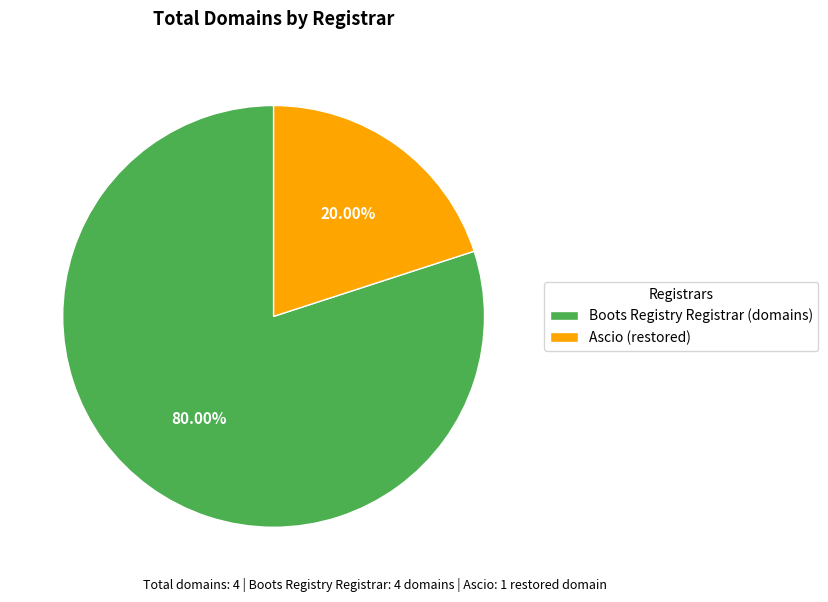

Do Boots Registry Registrar (domains) and Ascio (restored) together represent more than half of the pie?

Yes